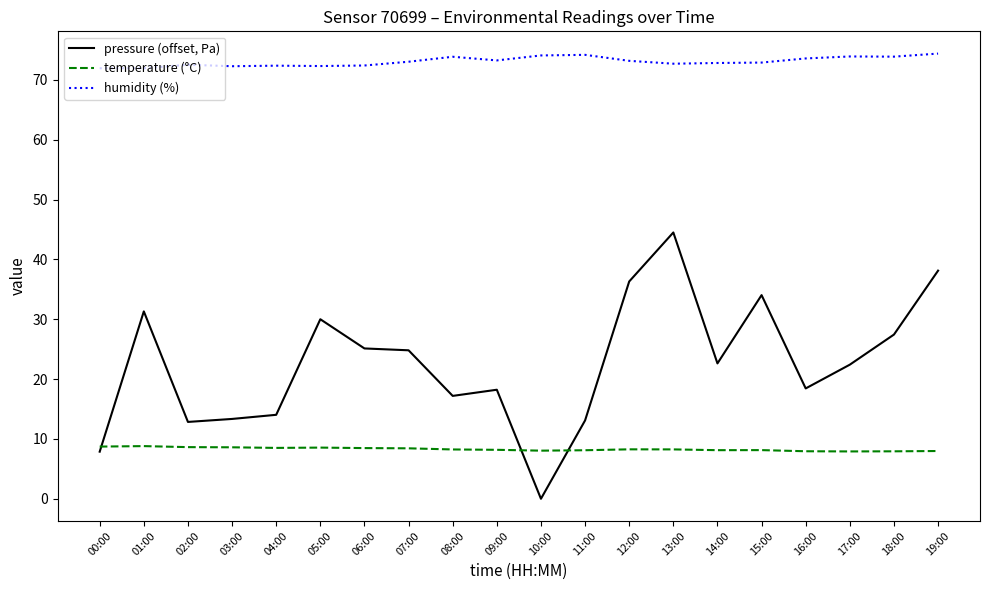

Rank the series by their average value, from lowest to highest.

temperature (°C), pressure (offset, Pa), humidity (%)